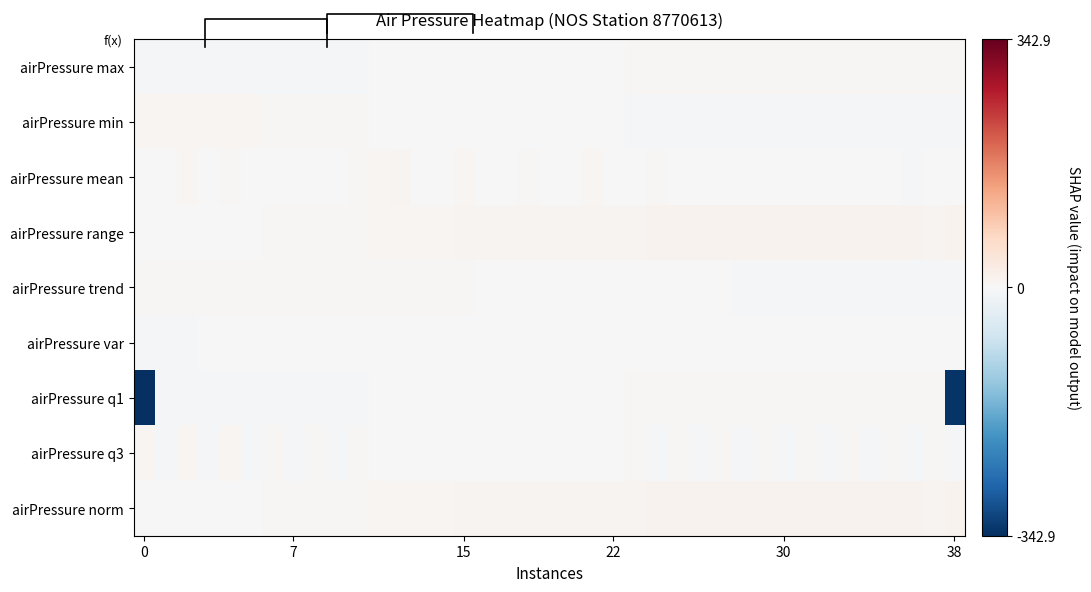

Which series has the widest spread of values?

airPressure q1